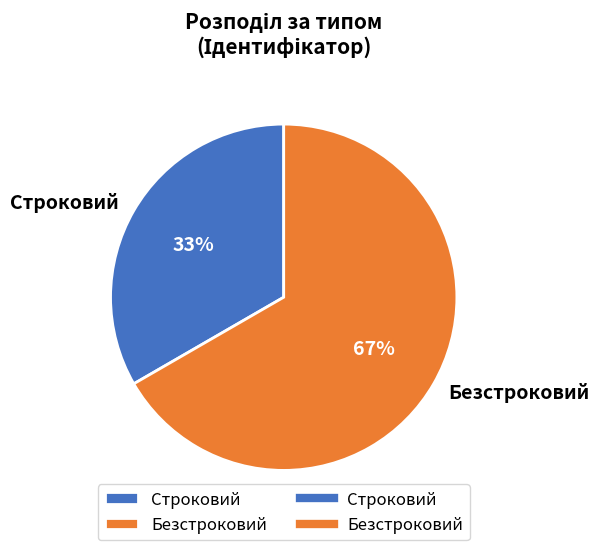

Which category has the smallest portion of the pie?

Строковий